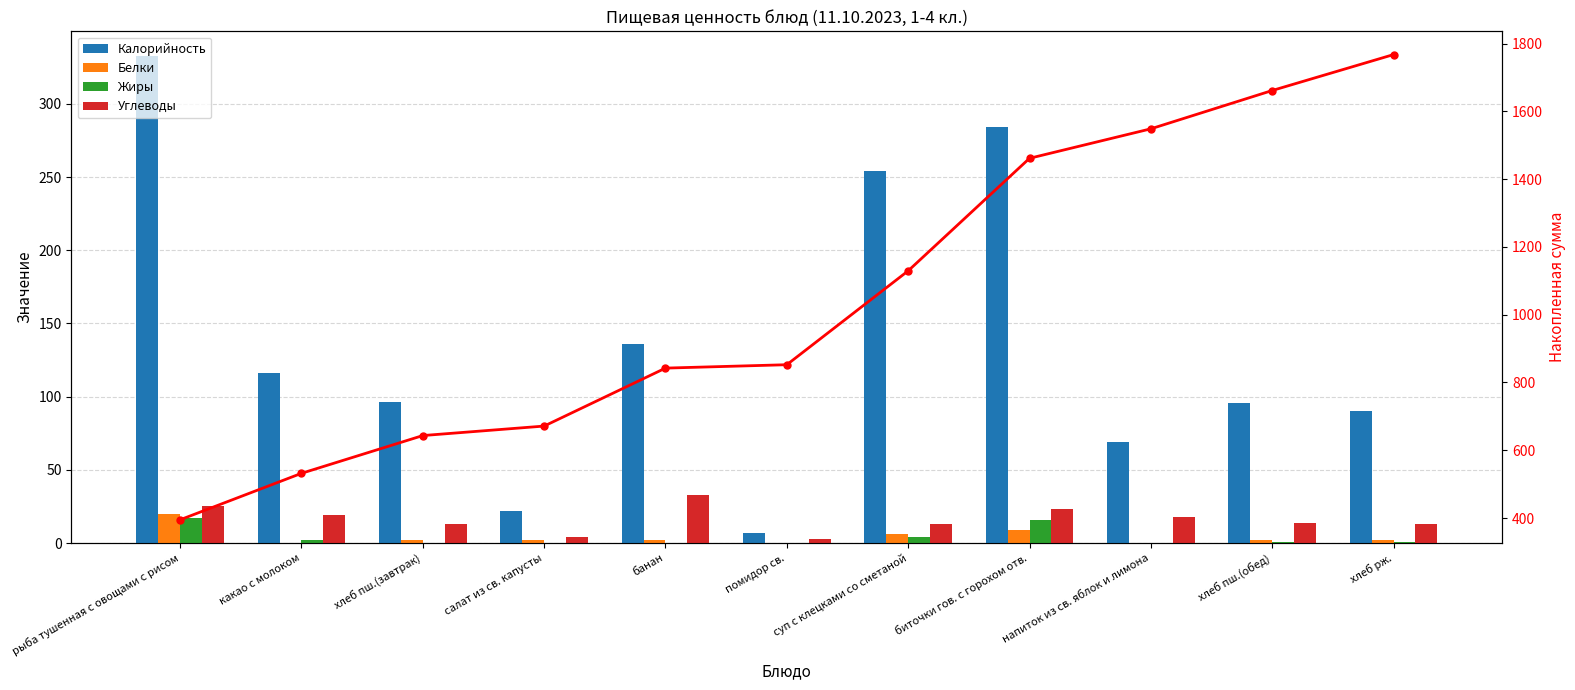

How many categories are shown in the chart?

11